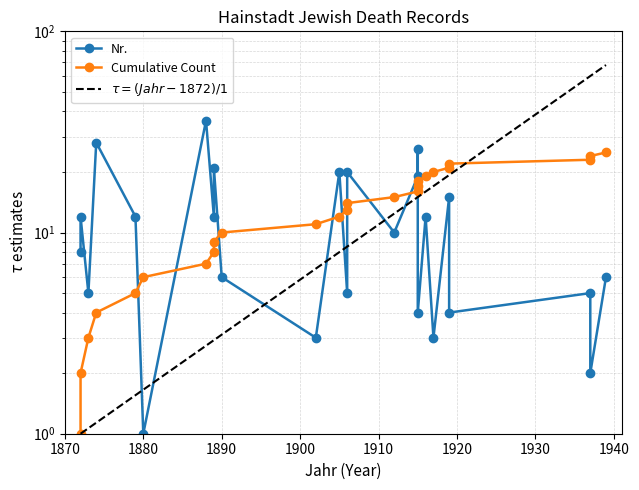

Which series has the widest spread of values?

Record Nr.